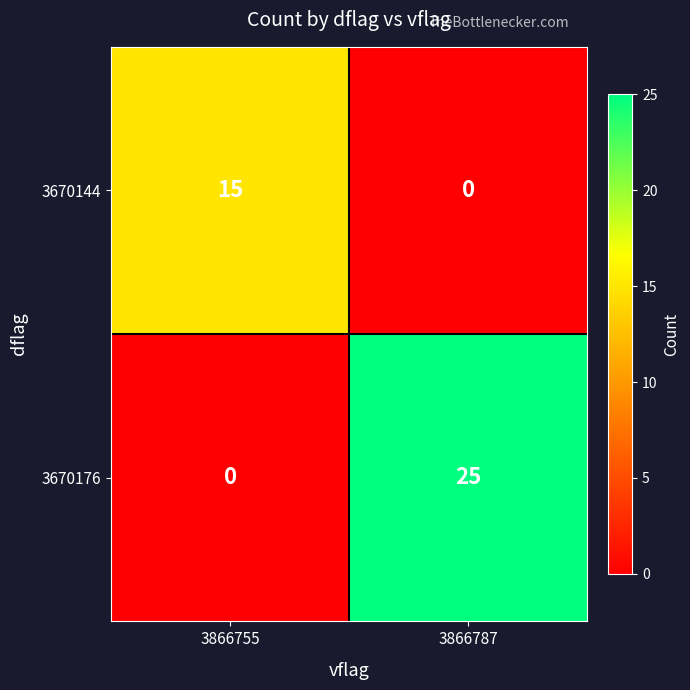

Which series has the largest total across all categories?

3670176